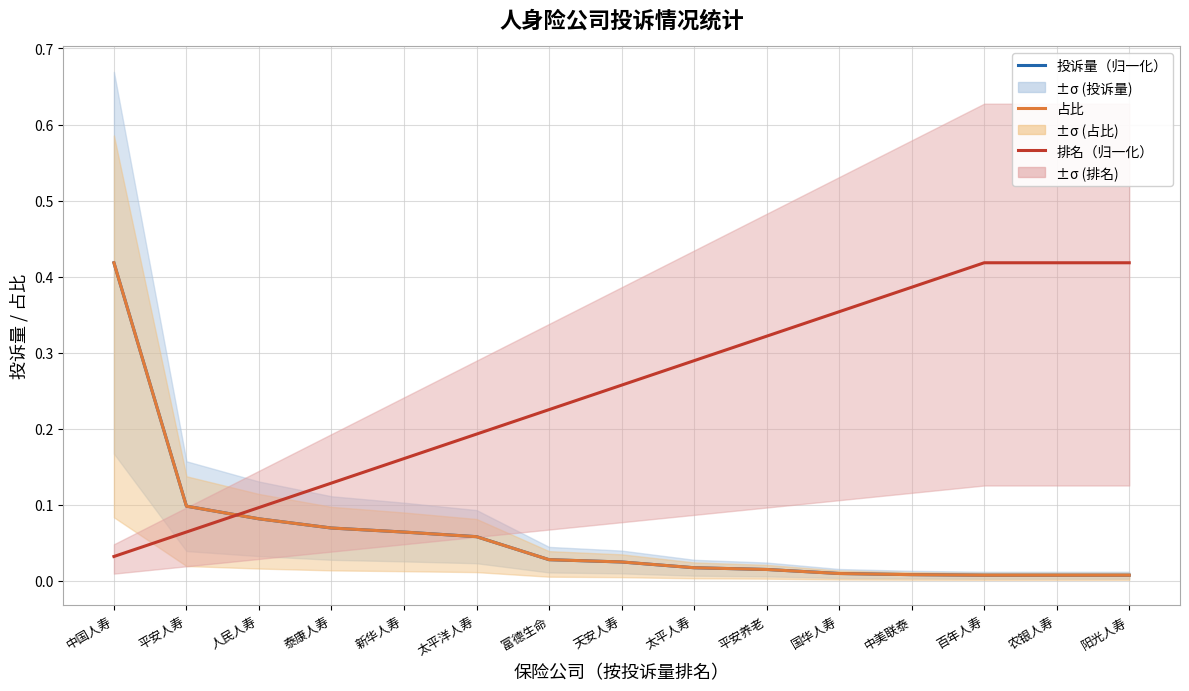

True or false: 投诉量（归一化） and 占比 cross at least once.

True